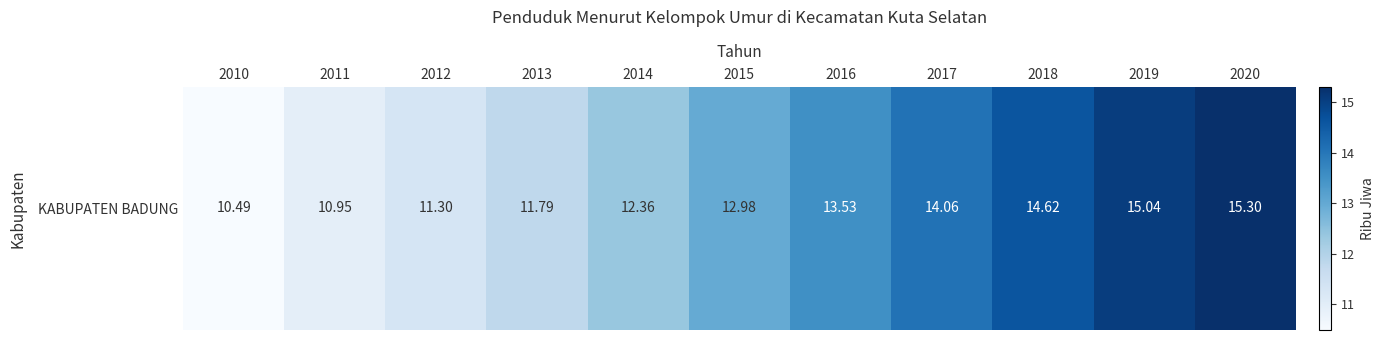

Is it true that the value at 2012 is 11.3?

True